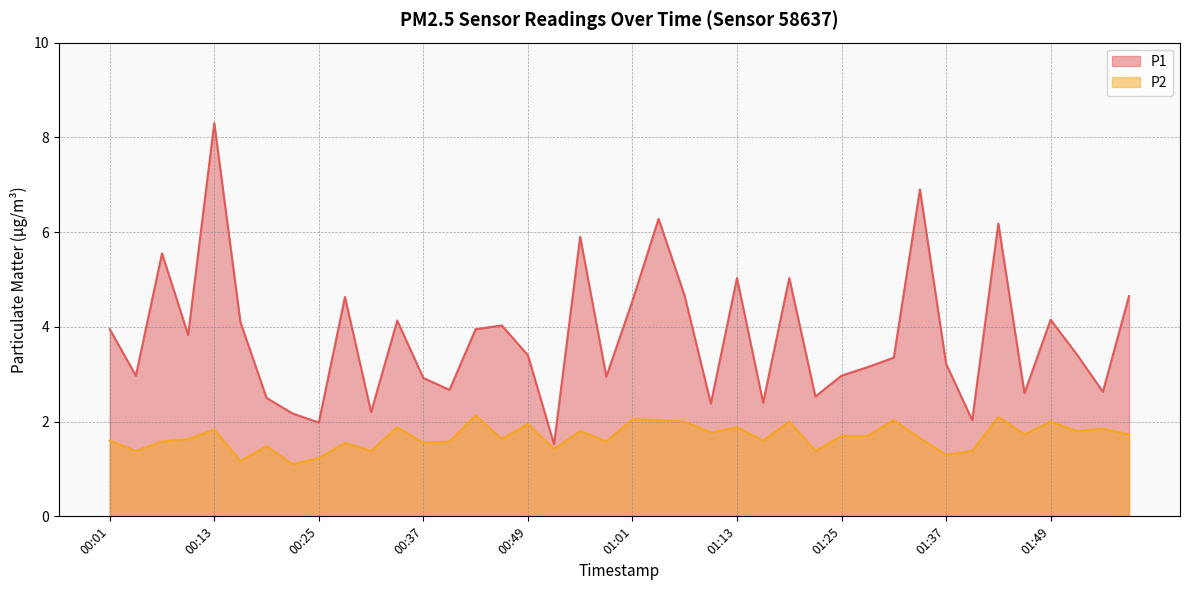

True or false: P2 has a value of 0.5 at 00:28.

False